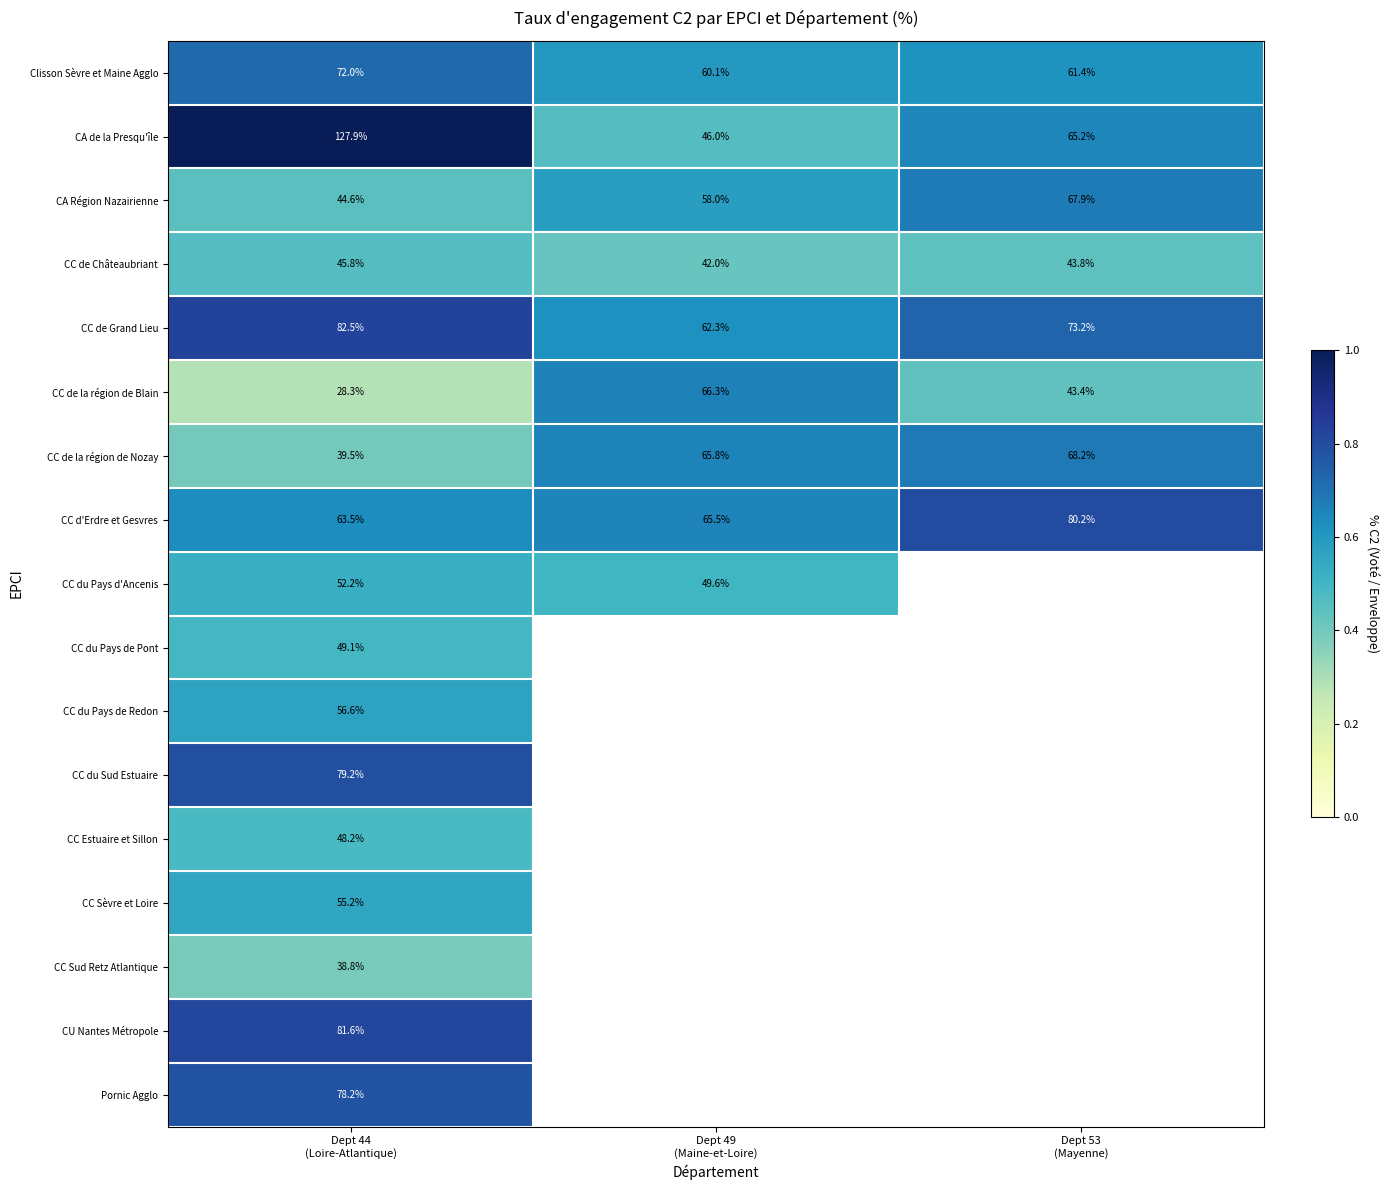

At which category is the sum across all series the highest?

Dept 44
(Loire-Atlantique)